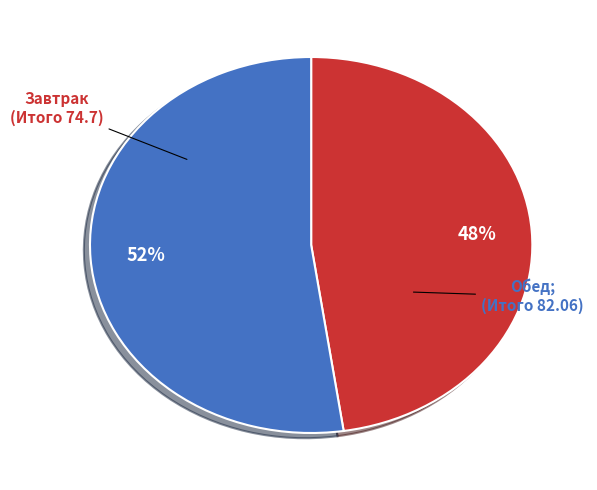

To the nearest percent, what is the average slice percentage?

50%